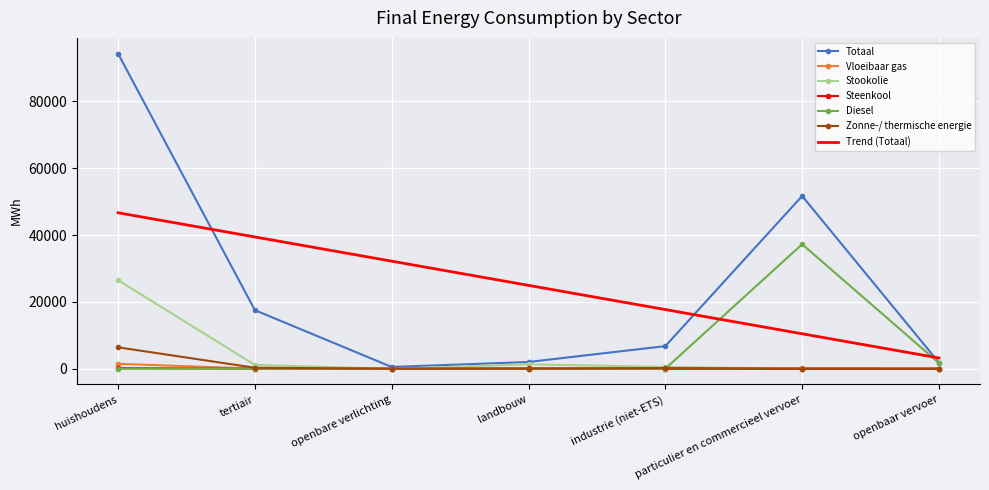

What value does the Totaal series have at industrie (niet-ETS)?

6761.2